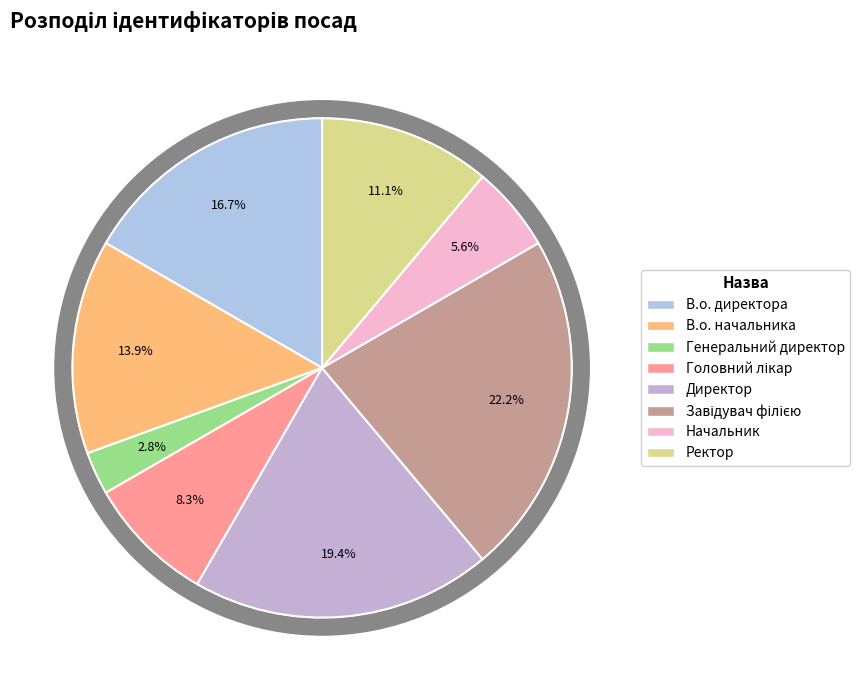

Is it true that Головний лікар is 8% of the pie?

True